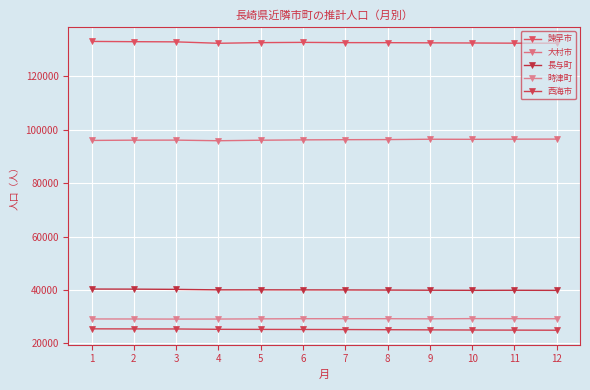

What is the value of the 諫早市 point at the 9th from the left?

132509